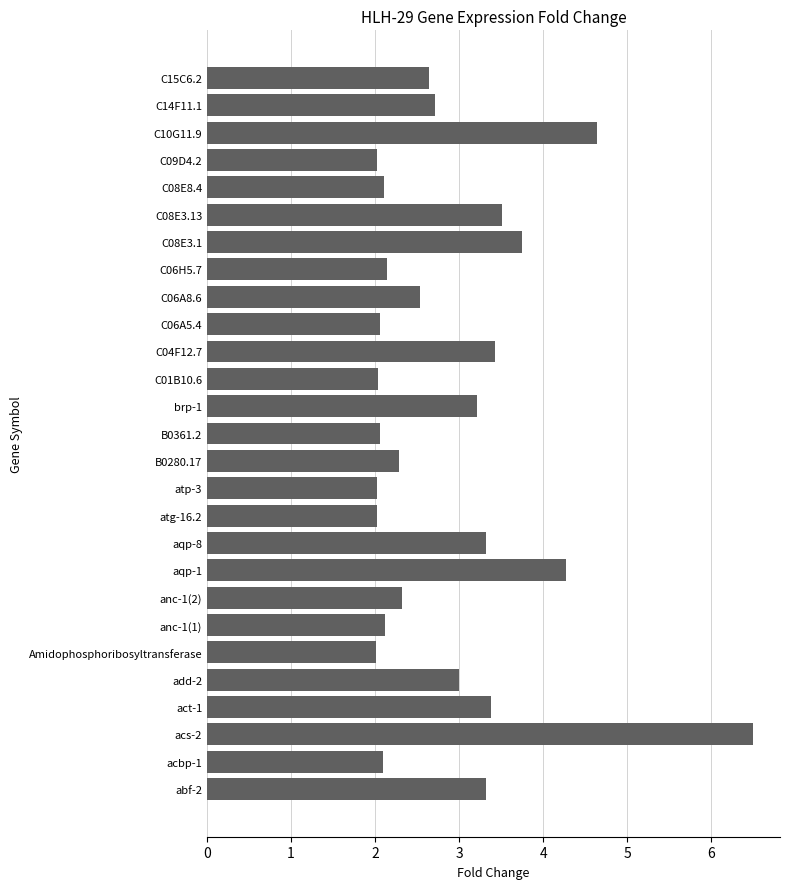

True or false: the data shows 1.0 at C06A5.4.

False